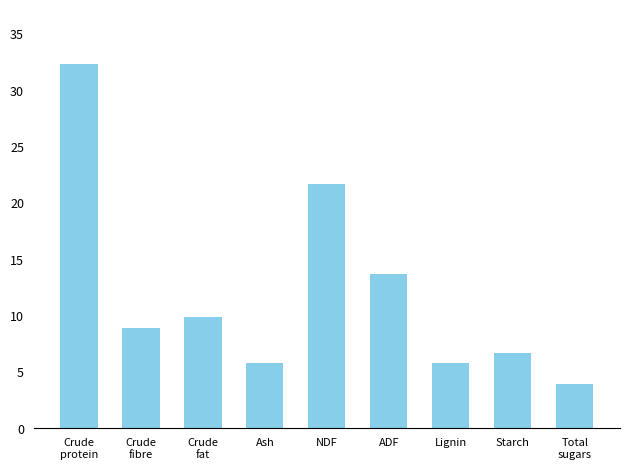

What is the minimum value shown in the chart?

3.9